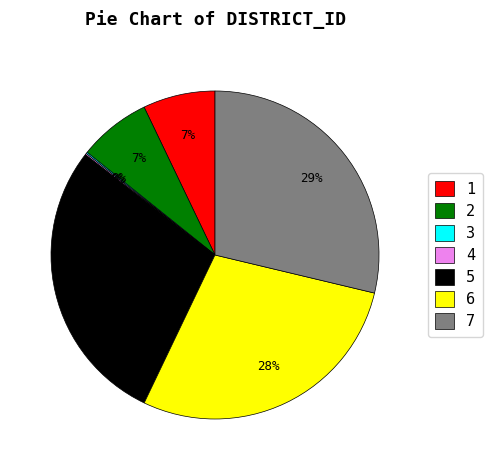

Combined, do 5 and 2 account for over 50%?

No